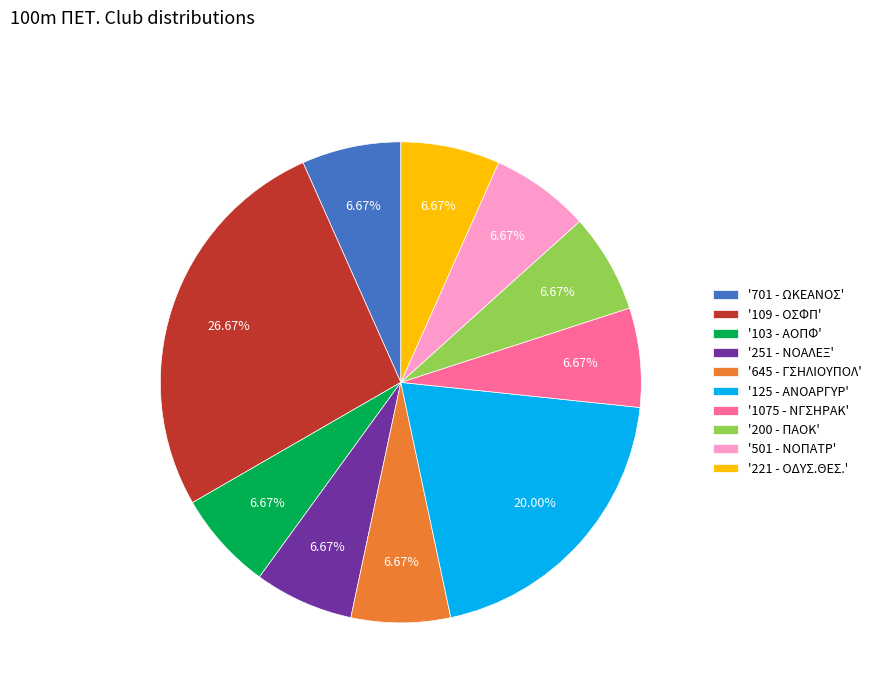

Is the sum of '251 - ΝΟΑΛΕΞ' and '221 - ΟΔΥΣ.ΘΕΣ.' greater than half?

No